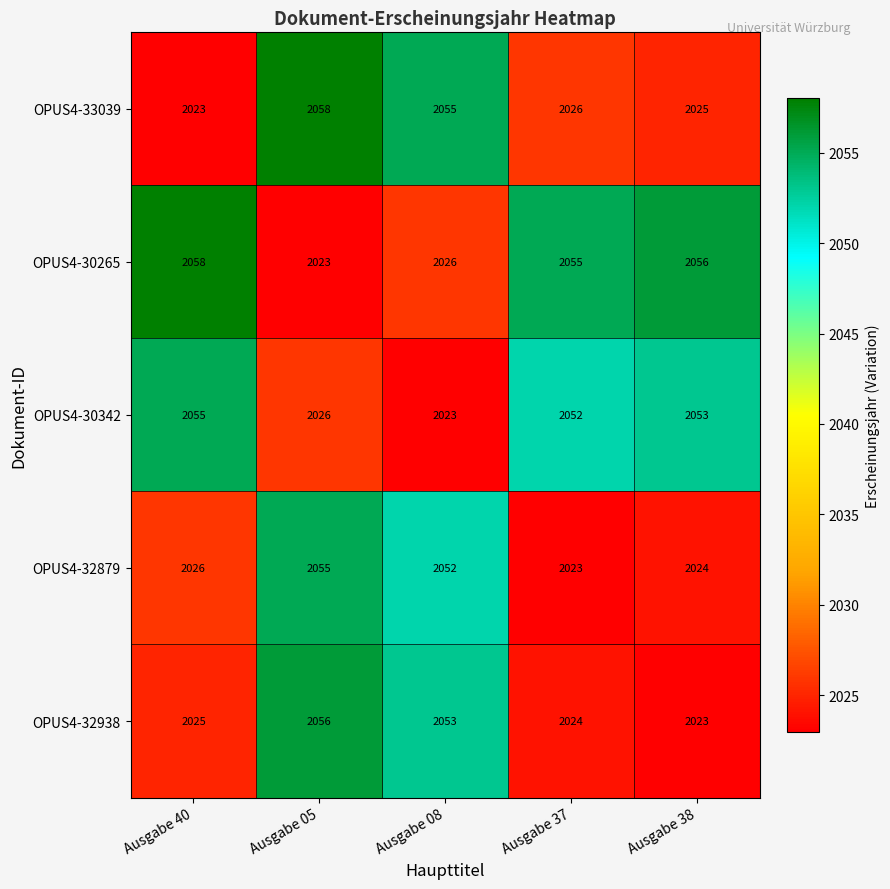

Which category has the highest value in the OPUS4-33039 series?

Ausgabe 05